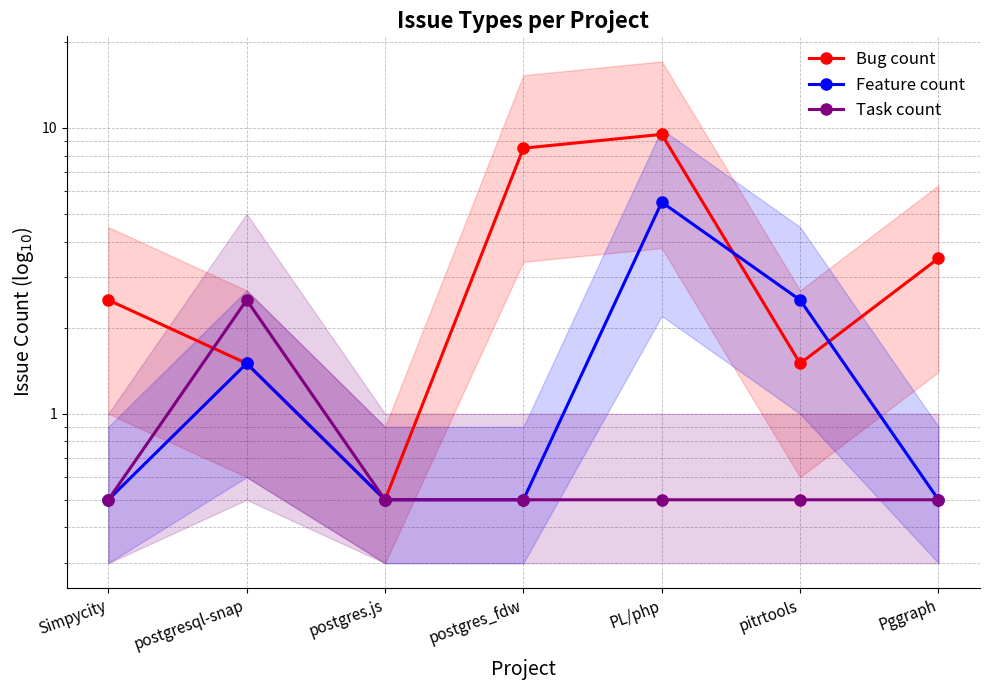

What position from the right is postgres.js?

5